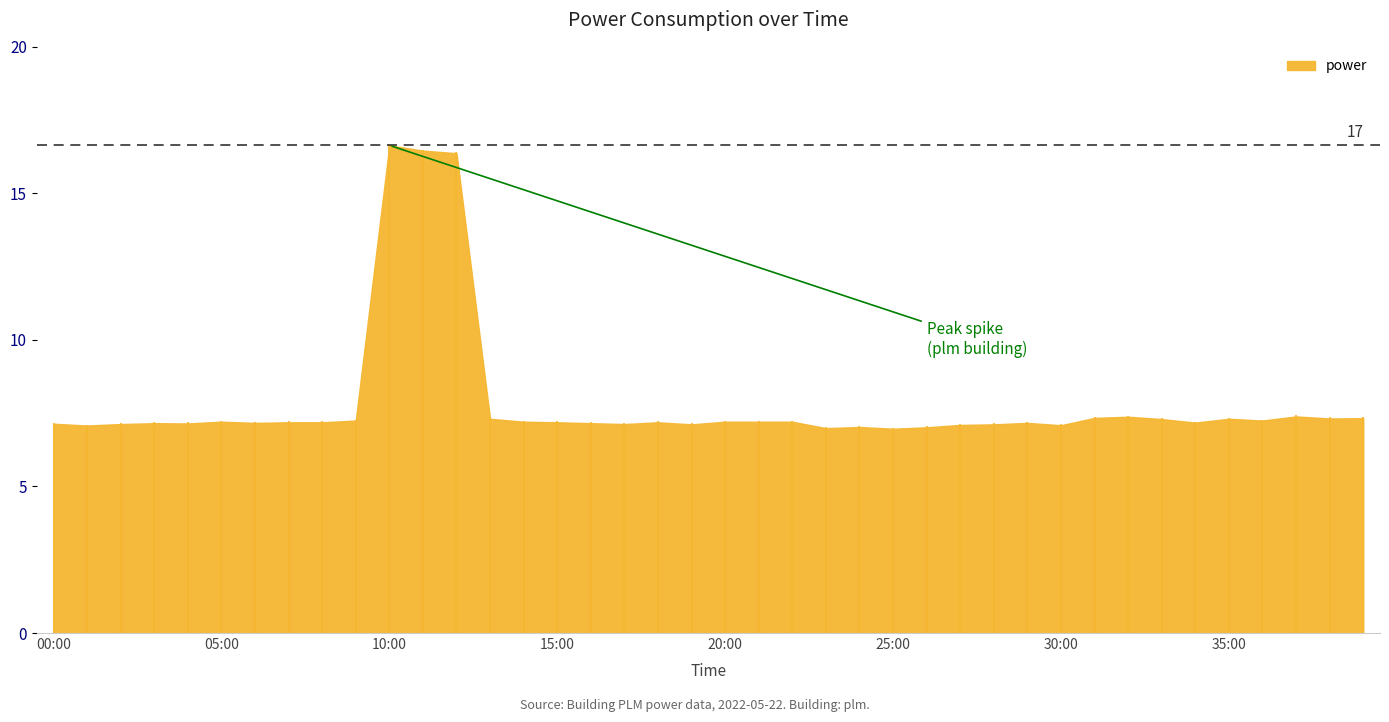

What is the difference between the maximum and minimum values?

9.7